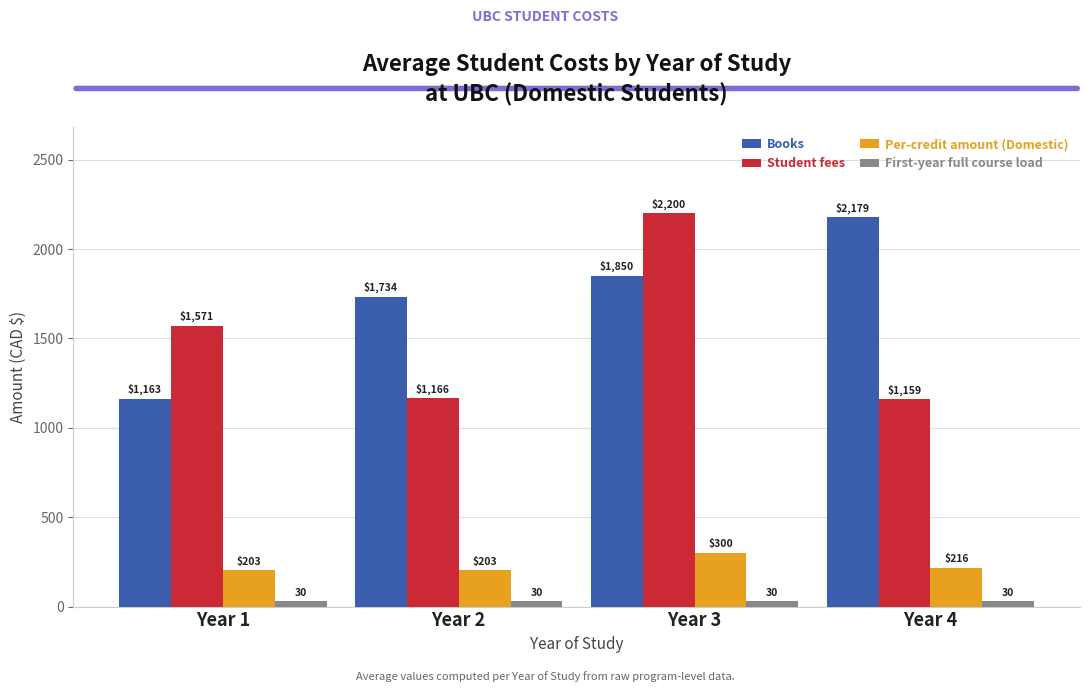

What is the value of the Student fees bar at the 1st from the left?

1571.3